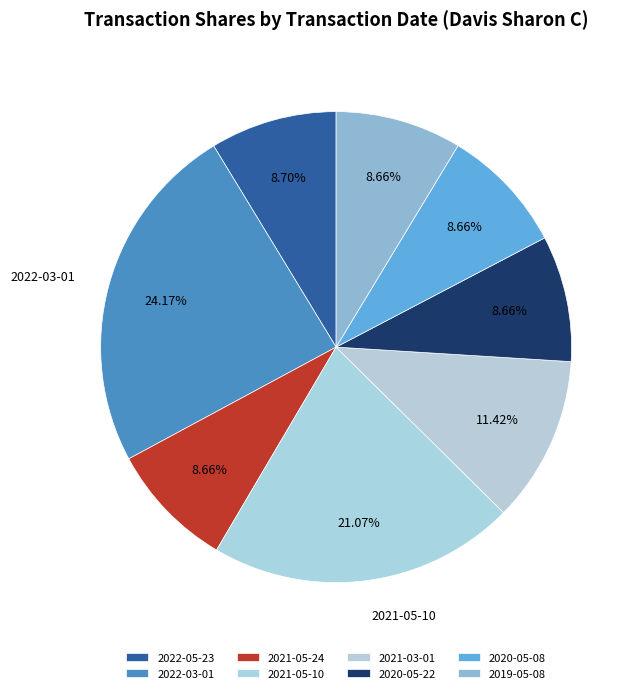

To the nearest percent, what is the average slice percentage?

12%